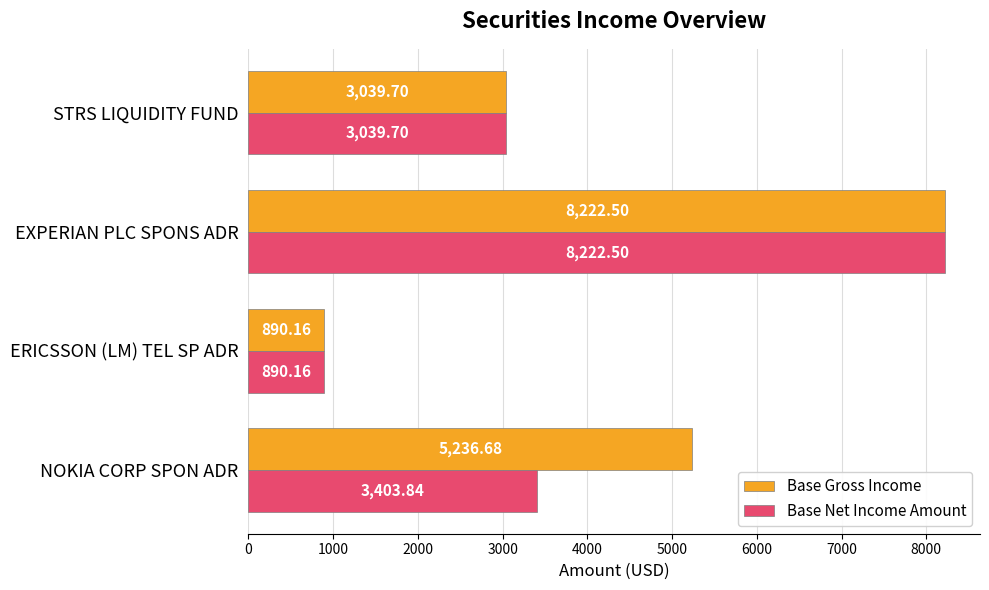

Where is Base Gross Income nearest to the value 4556?

NOKIA CORP SPON ADR